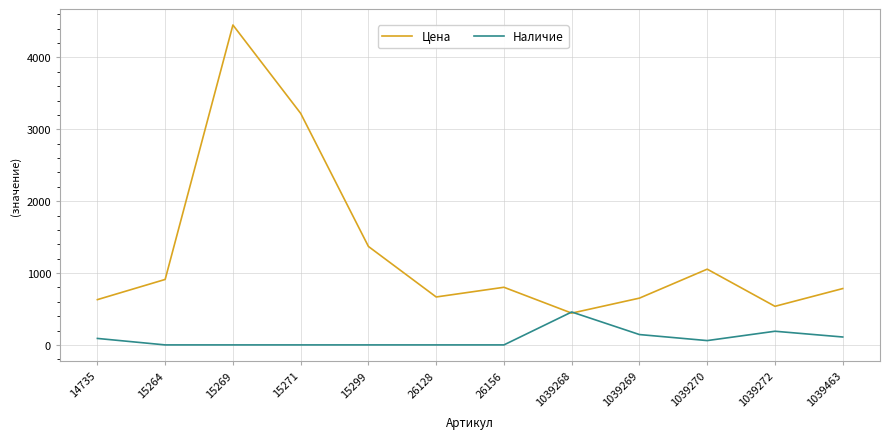

Rank the series at 26156 from highest to lowest value.

Цена, Наличие